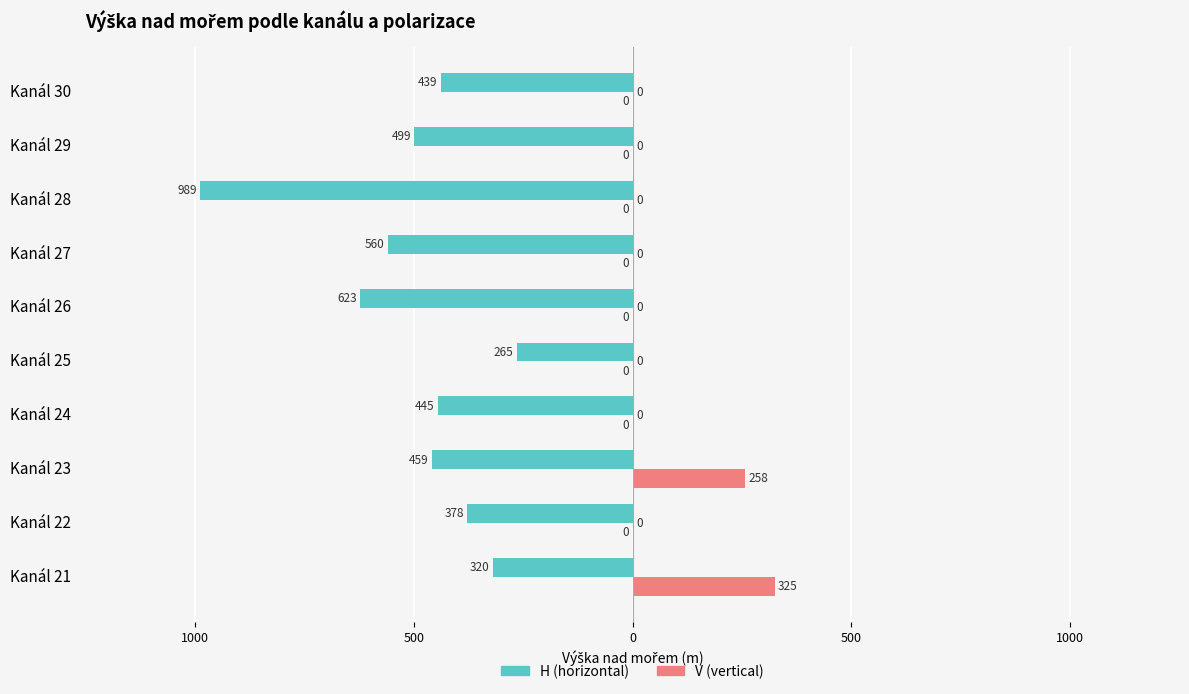

What is the highest value of the V (vertical) series?

325